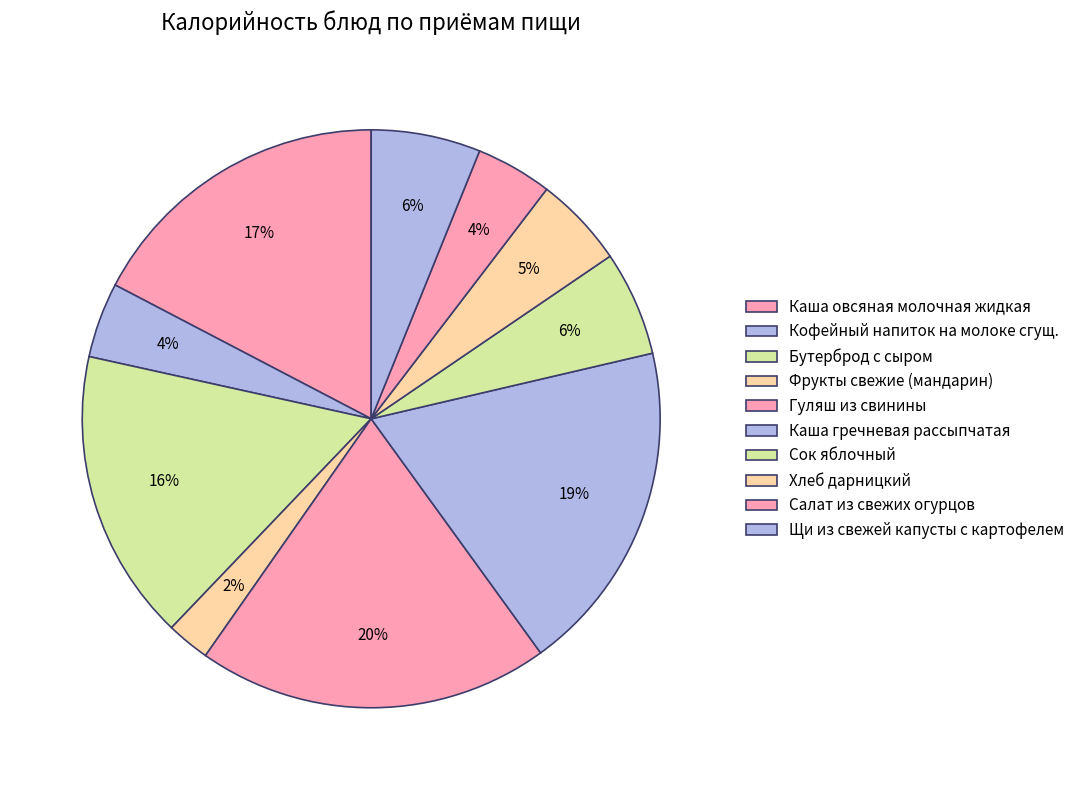

Rank the categories by value from lowest to highest.

Фрукты свежие (мандарин), Кофейный напиток на молоке сгущ., Салат из свежих огурцов, Хлеб дарницкий, Сок яблочный, Щи из свежей капусты с картофелем, Бутерброд с сыром, Каша овсяная молочная жидкая, Каша гречневая рассыпчатая, Гуляш из свинины